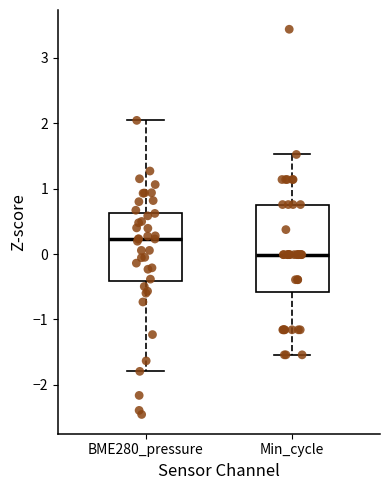

Reading left to right, transcribe this box plot: for each box, give where its median line is, the range the box spans, and where its two whiskers end, as read against the y-axis. The values are not printed on the chart, so give them approximately, as read against the axis.

BME280_pressure: median 0.2, box -0.4 to 0.6, whiskers -1.8 to 2.0
Min_cycle: median 0.0, box -0.6 to 0.8, whiskers -1.5 to 1.5